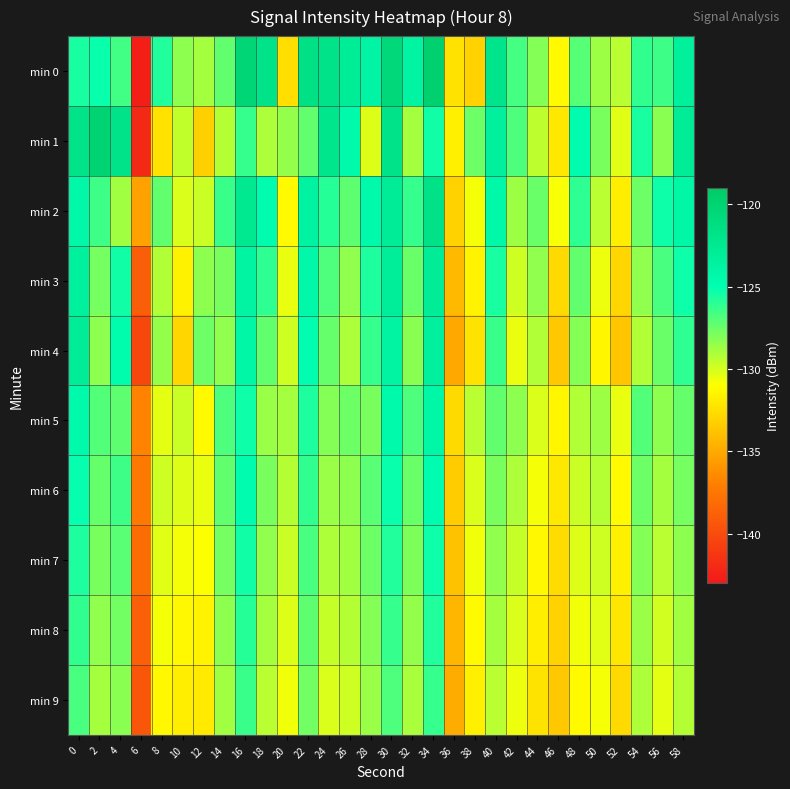

Rank the series by their maximum value, from highest to lowest.

min 0, min 1, min 2, min 4, min 3, min 5, min 6, min 7, min 8, min 9